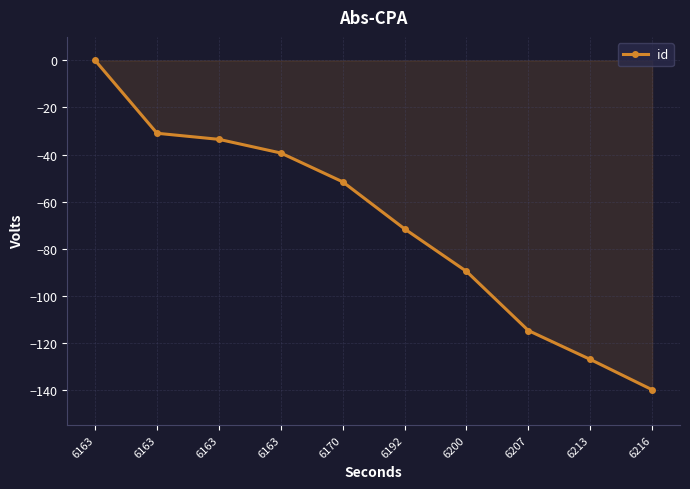

True or false: there are more than 2 points higher than both neighbors.

False